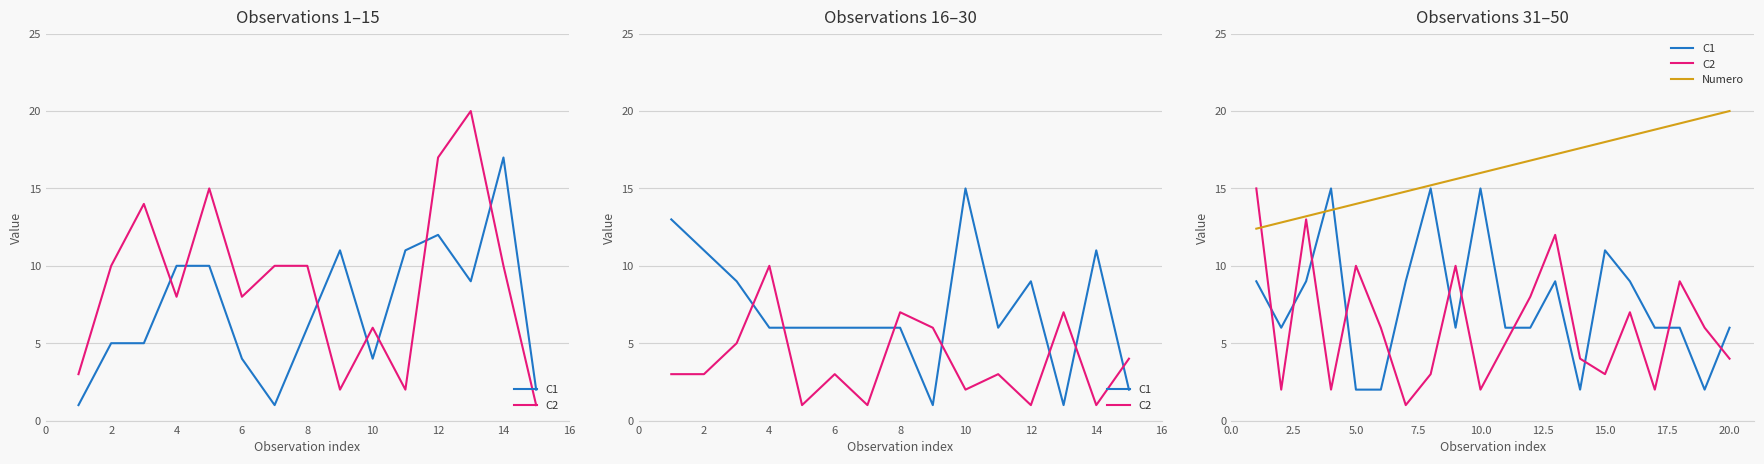

How many values in the C1 series are below 6?

4